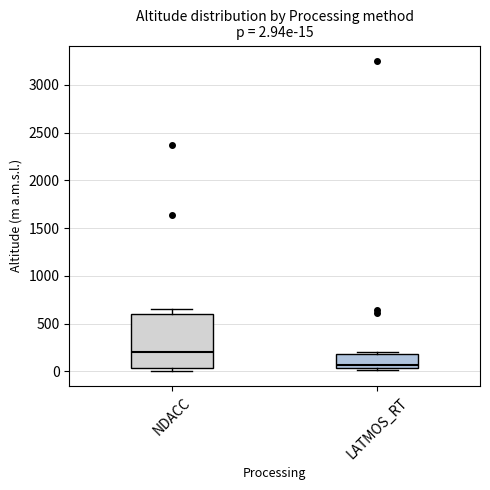

Which box has the highest median line?

NDACC